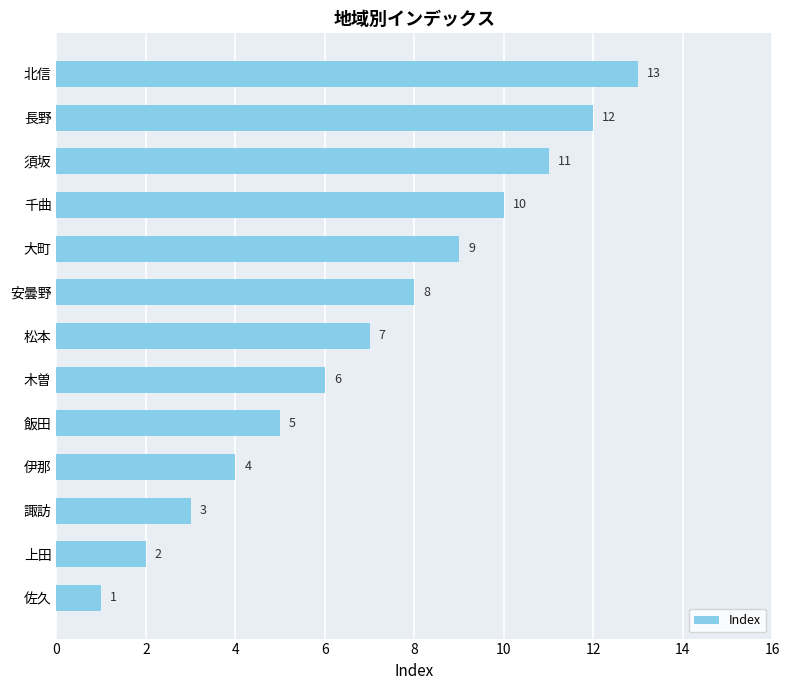

The chart shows a value of 3 at 木曽. True or false?

False